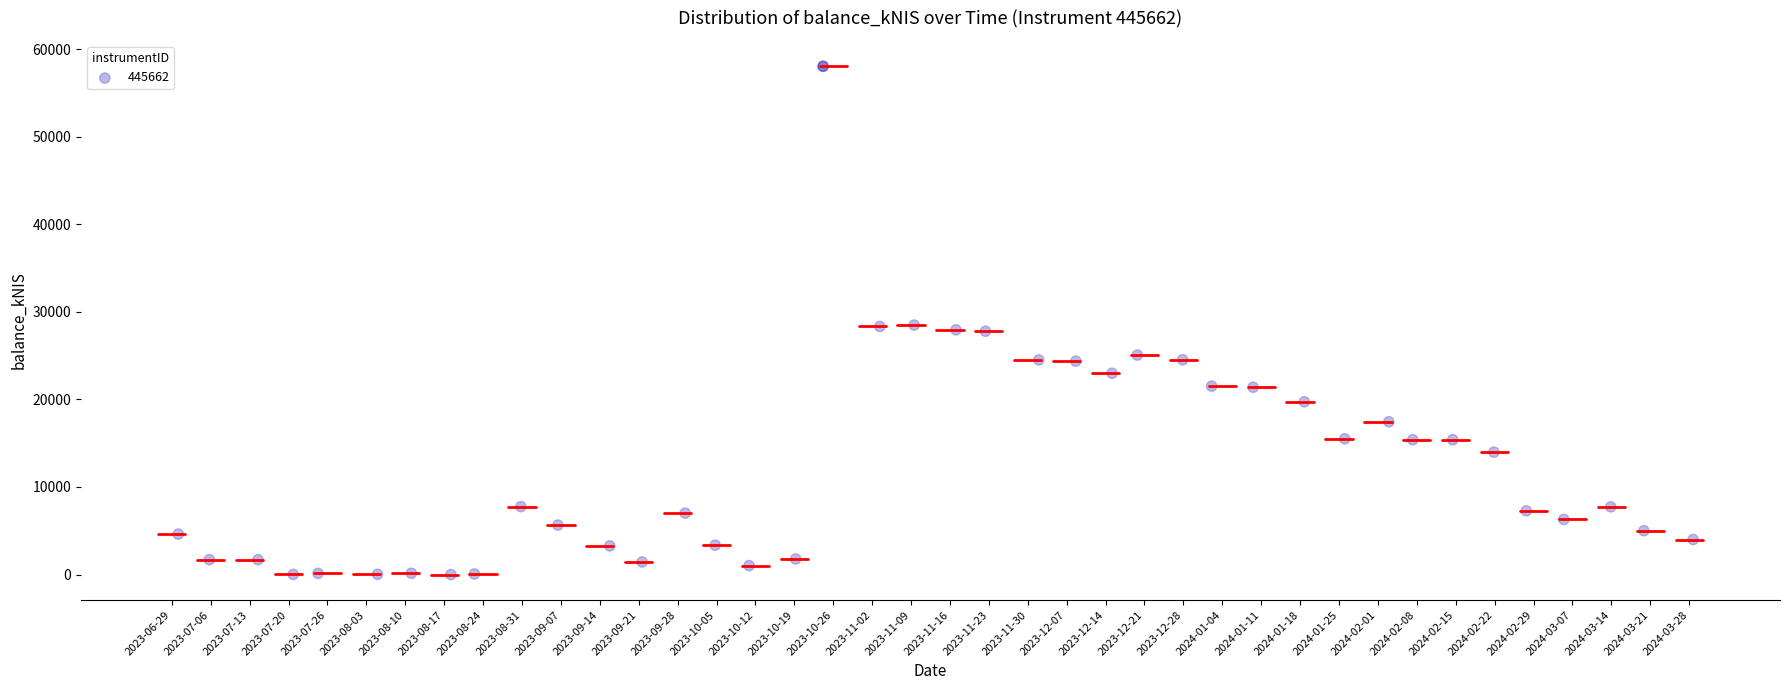

What is the range of Y values (max minus min)?

58032.6